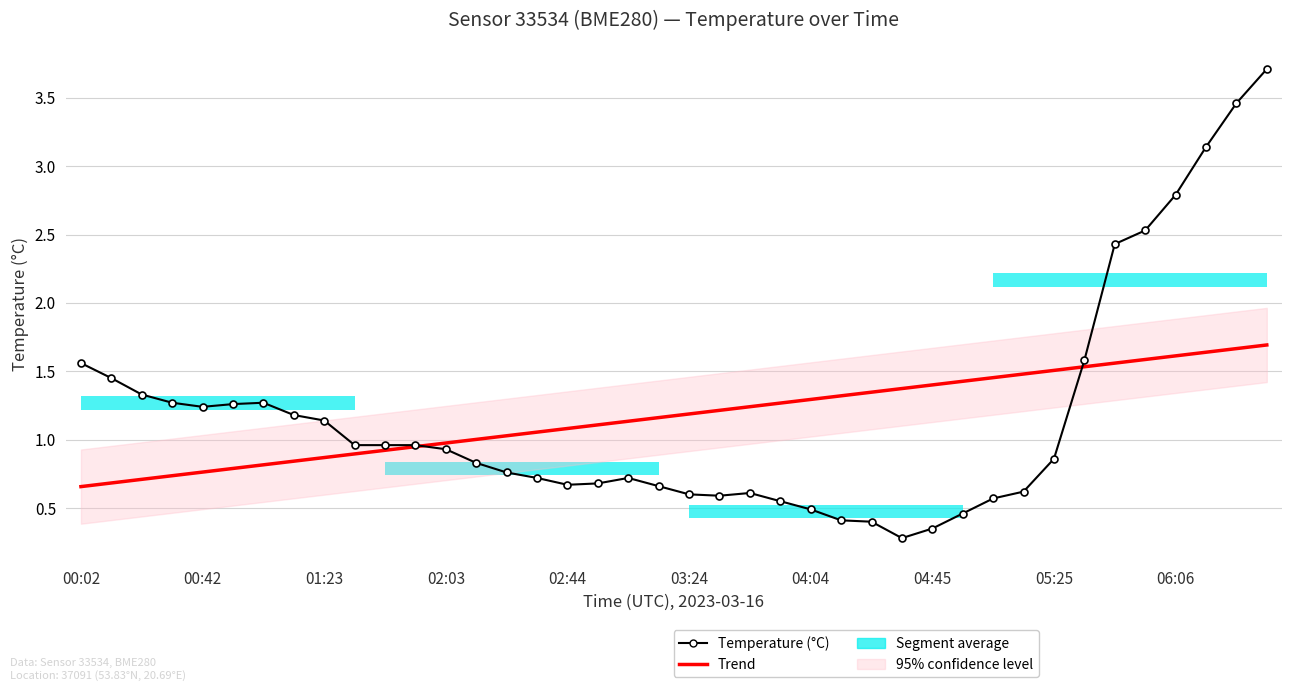

Reading right to left, list all the values displayed in this chart.

Temperature (°C): 3.7	3.5	3.1	2.8	2.5	2.4	1.6	0.9	0.6	0.6	0.5	0.3	0.3	0.4	0.4	0.5	0.6	0.6	0.6	0.6	0.7	0.7	0.7	0.7	0.7	0.8	0.8	0.9	1.0	1.0	1.0	1.1	1.2	1.3	1.3	1.2	1.3	1.3	1.4	1.6
Trend: 1.7	1.7	1.6	1.6	1.6	1.6	1.5	1.5	1.5	1.5	1.4	1.4	1.4	1.3	1.3	1.3	1.3	1.2	1.2	1.2	1.2	1.1	1.1	1.1	1.1	1.0	1.0	1.0	0.9	0.9	0.9	0.9	0.8	0.8	0.8	0.8	0.7	0.7	0.7	0.7